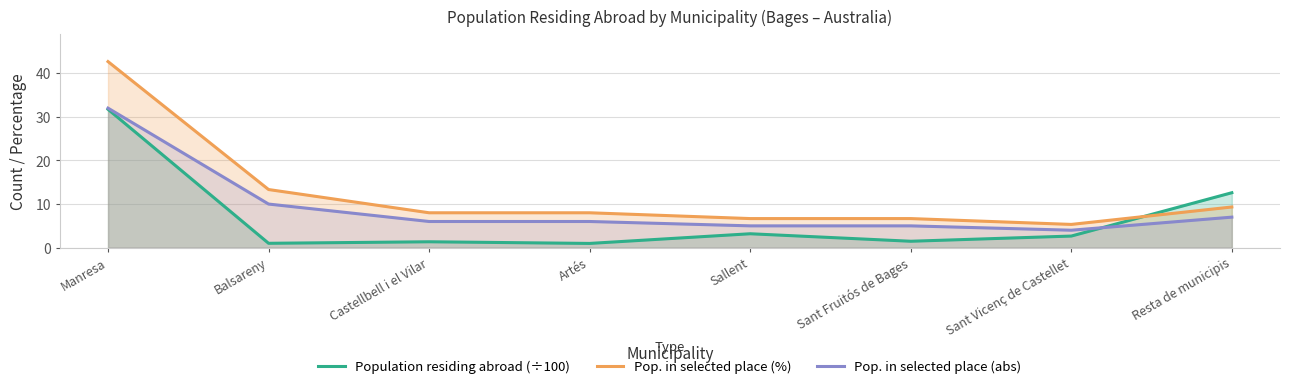

What value does the Population residing abroad (÷100) series have at Resta de municipis?

12.6